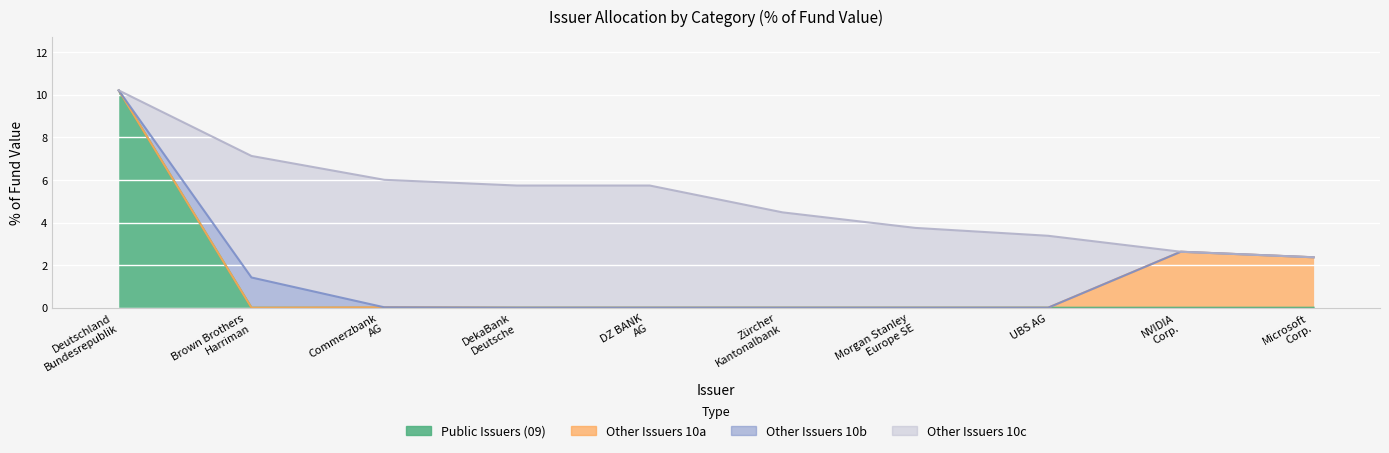

How many series are shown in this chart?

4